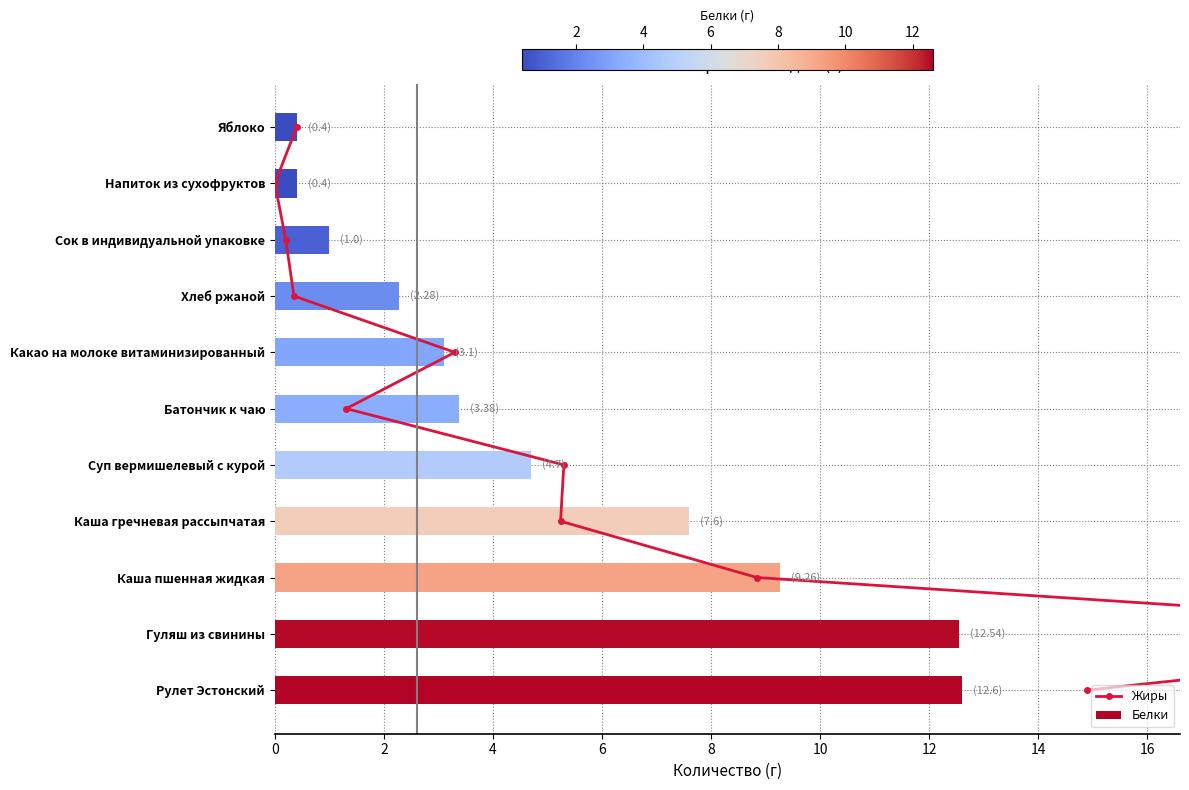

Is it true that Белки equals 3.4 at Батончик к чаю?

True